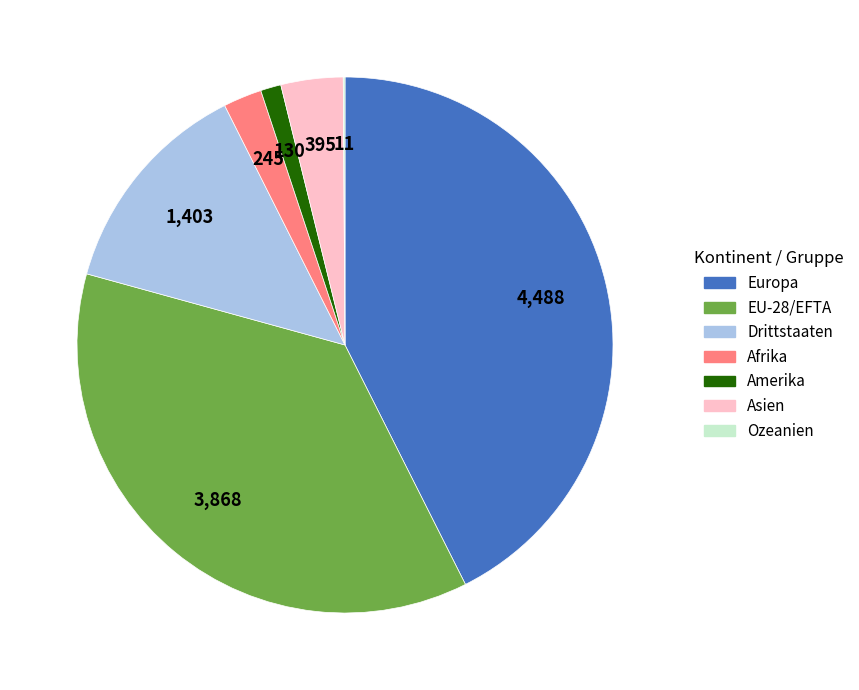

Is there a majority slice in this chart?

No